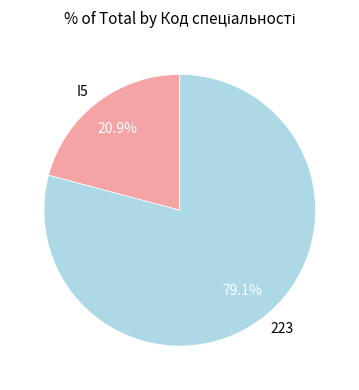

To the nearest percent, what is the difference between the largest and smallest slice percentages?

58%